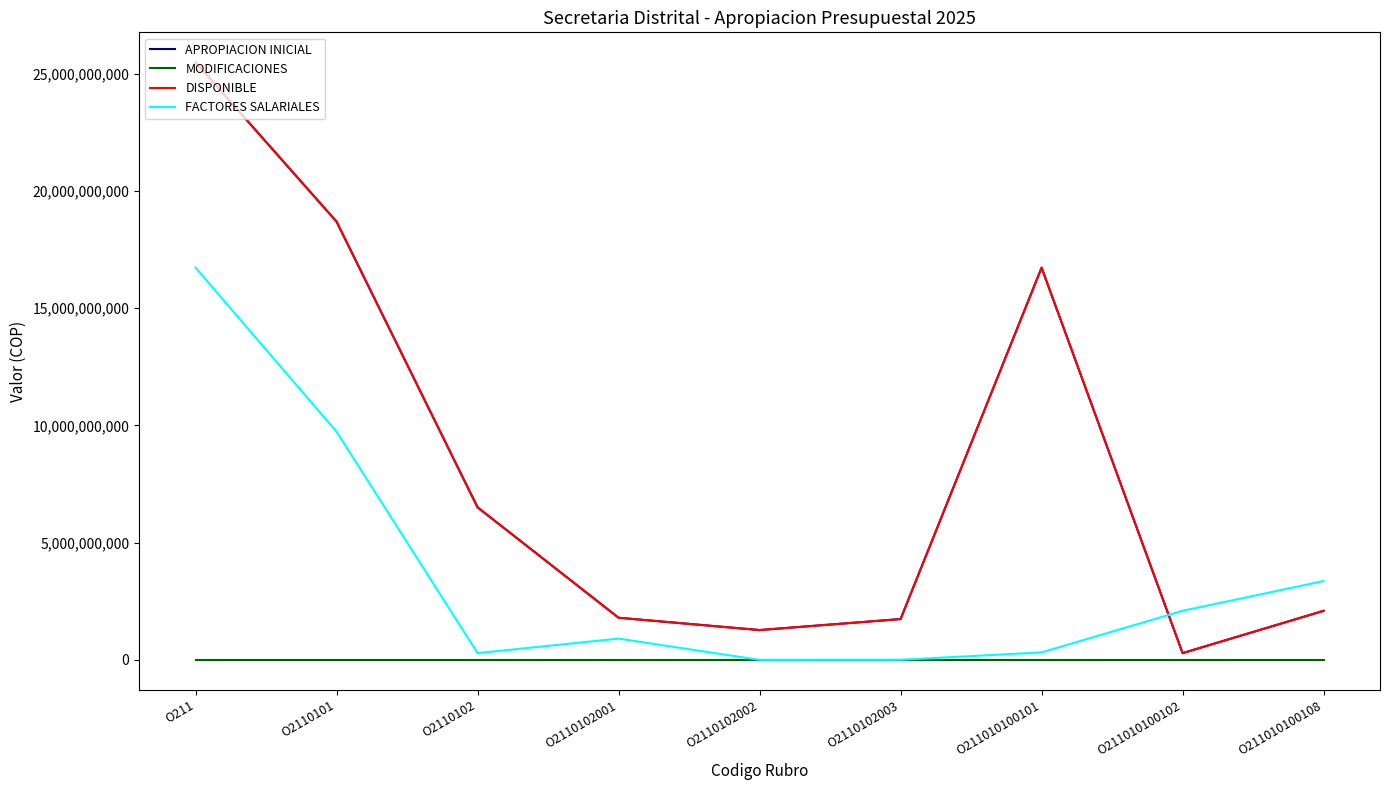

Does the chart have visible grid lines?

No